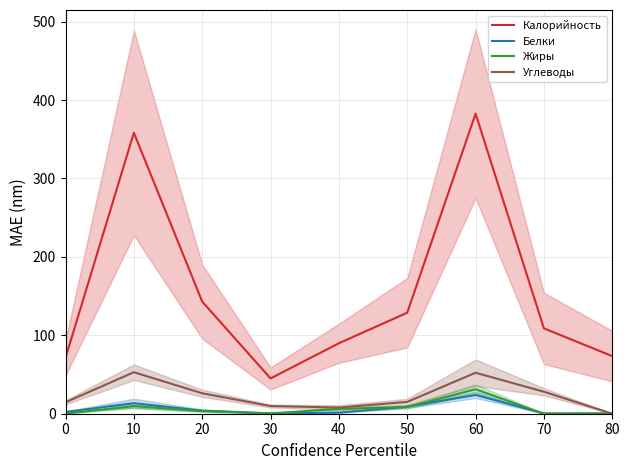

True or false: Углеводы and Калорийность cross at least once.

False